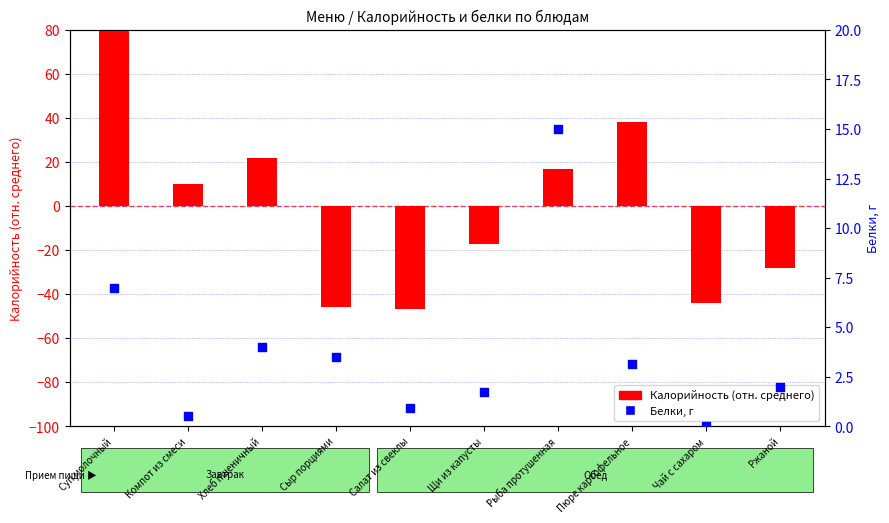

Which series contains the lowest Y value?

Калорийность (отн. среднего)